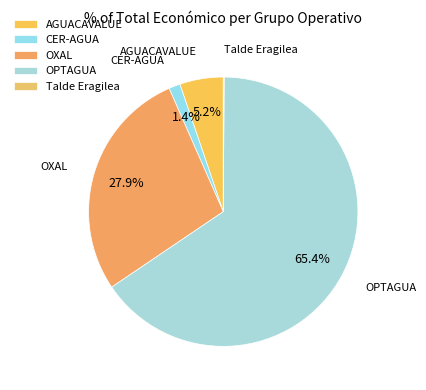

Does any single category account for the majority?

Yes